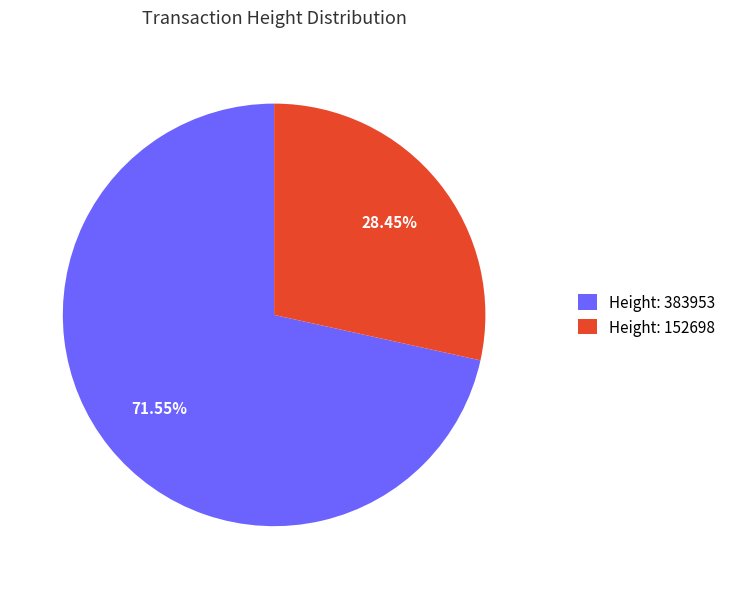

What is the smallest slice in the pie chart?

Height: 152698